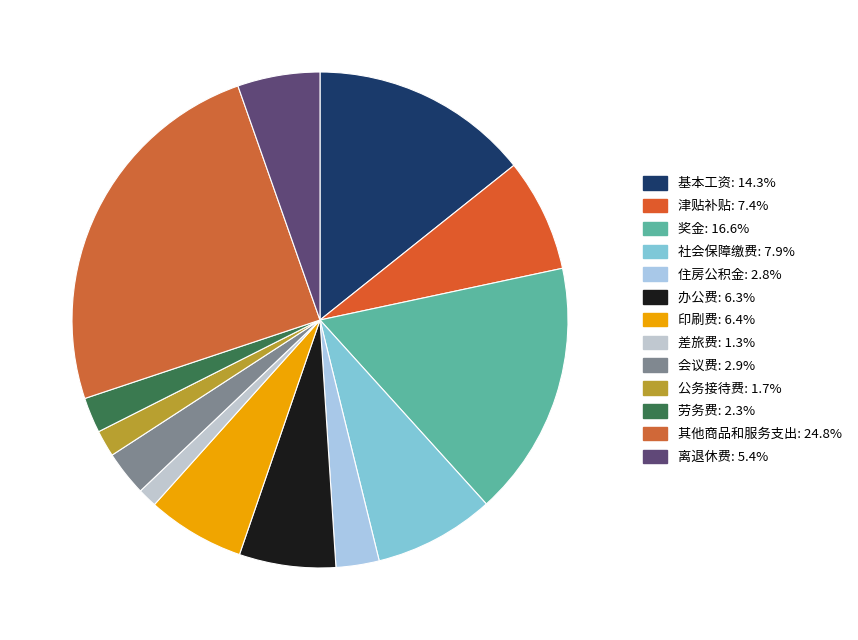

Which slice is the largest?

其他商品和服务支出